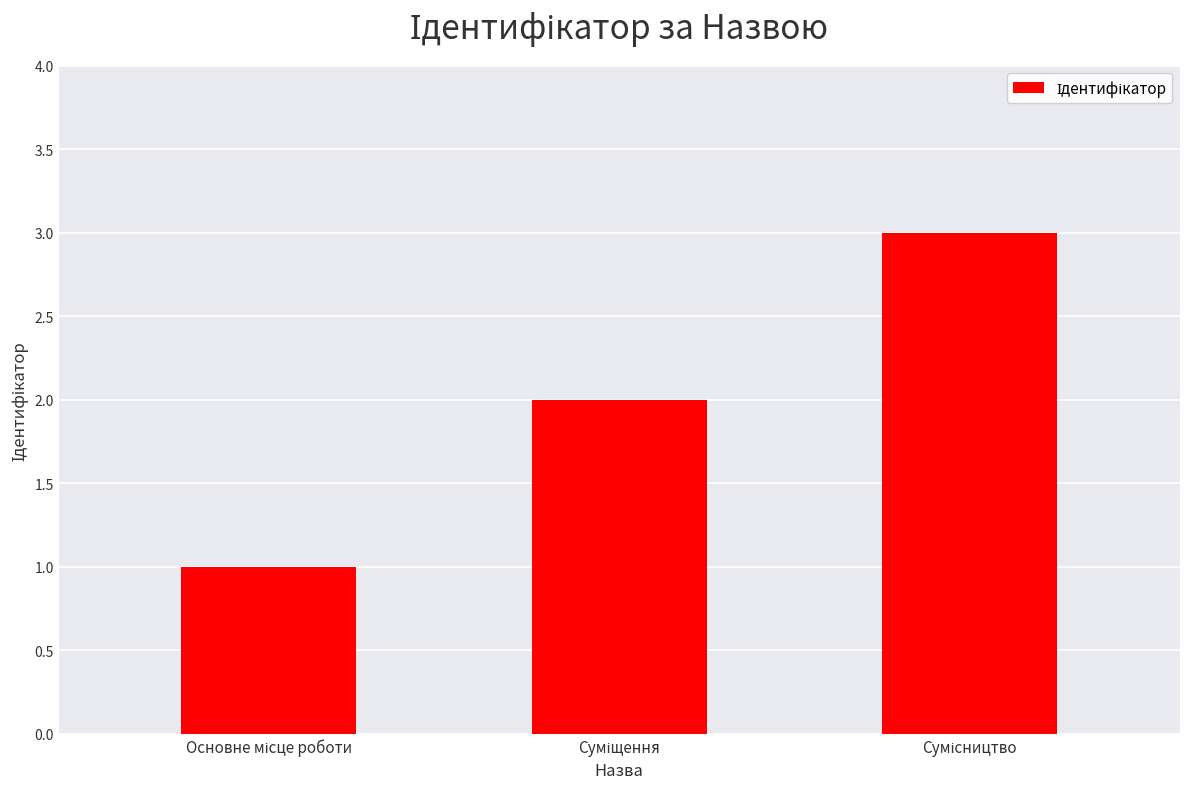

What is the greatest value displayed?

3